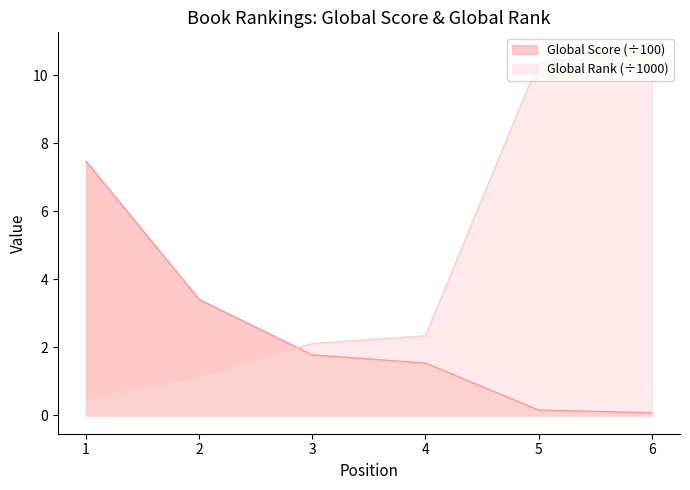

What is the difference between the second highest and minimum values in the Global Score series?

3.3